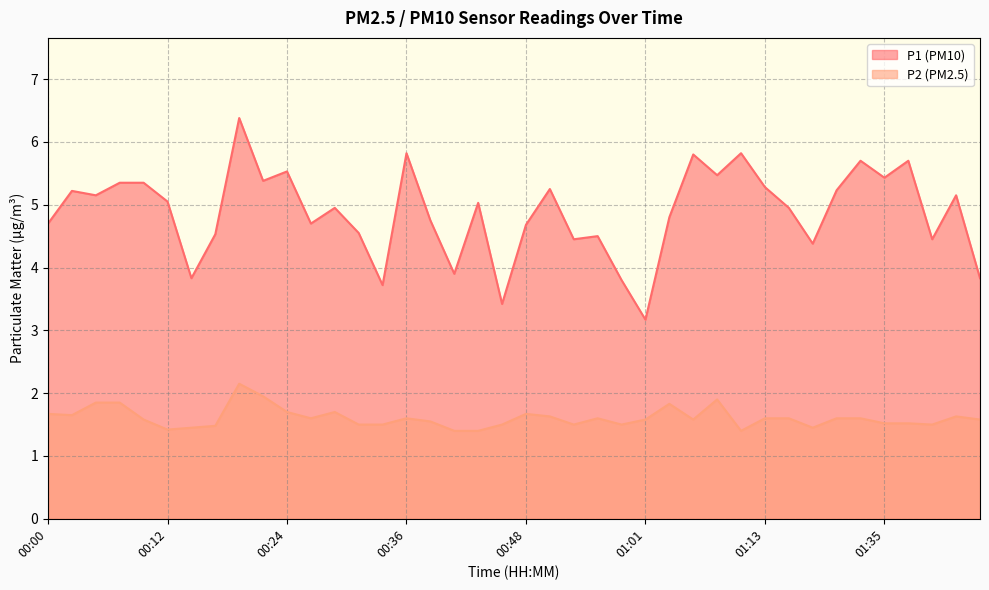

Rank the series at 00:09 from lowest to highest value.

P2, P1